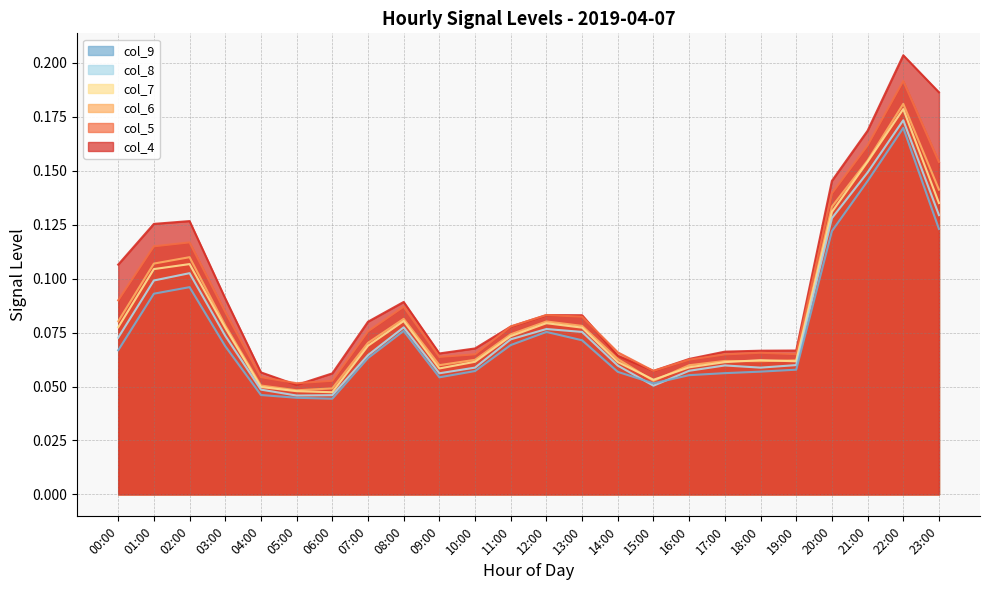

Which series has the largest range (max minus min)?

col_4